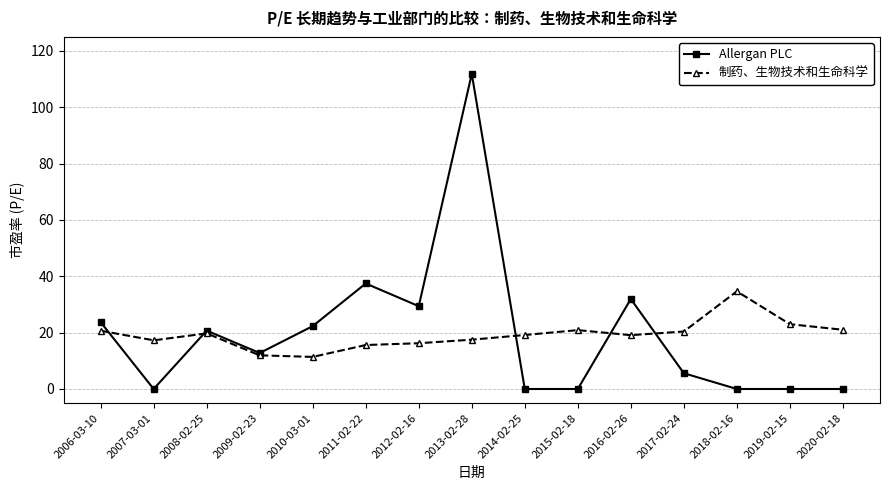

Is this an area chart (filled region under the line)?

No